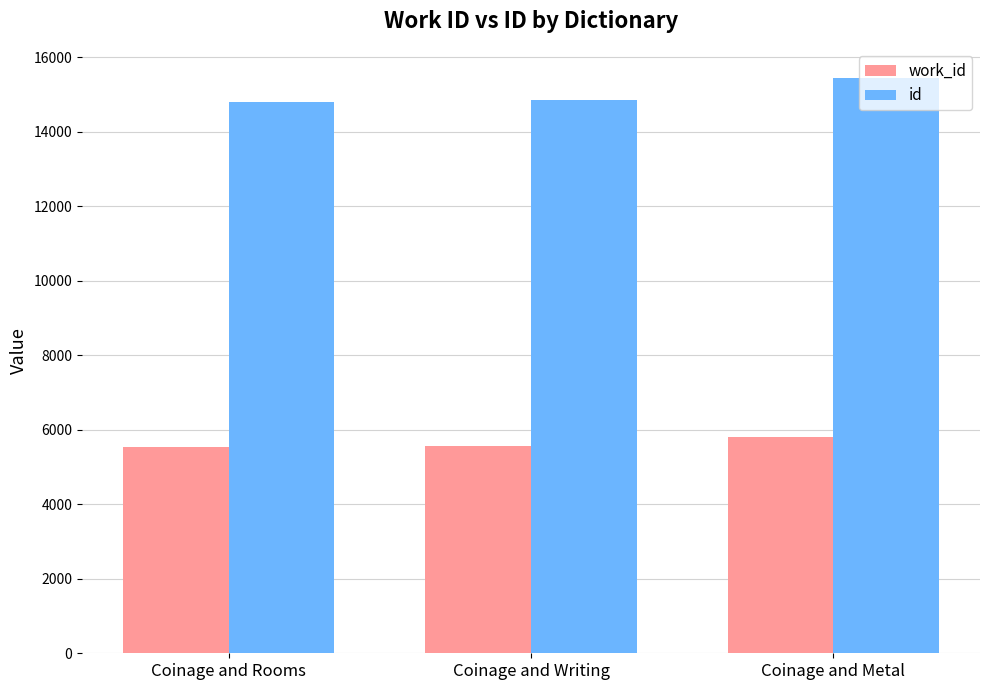

How many bars are there in each group?

2